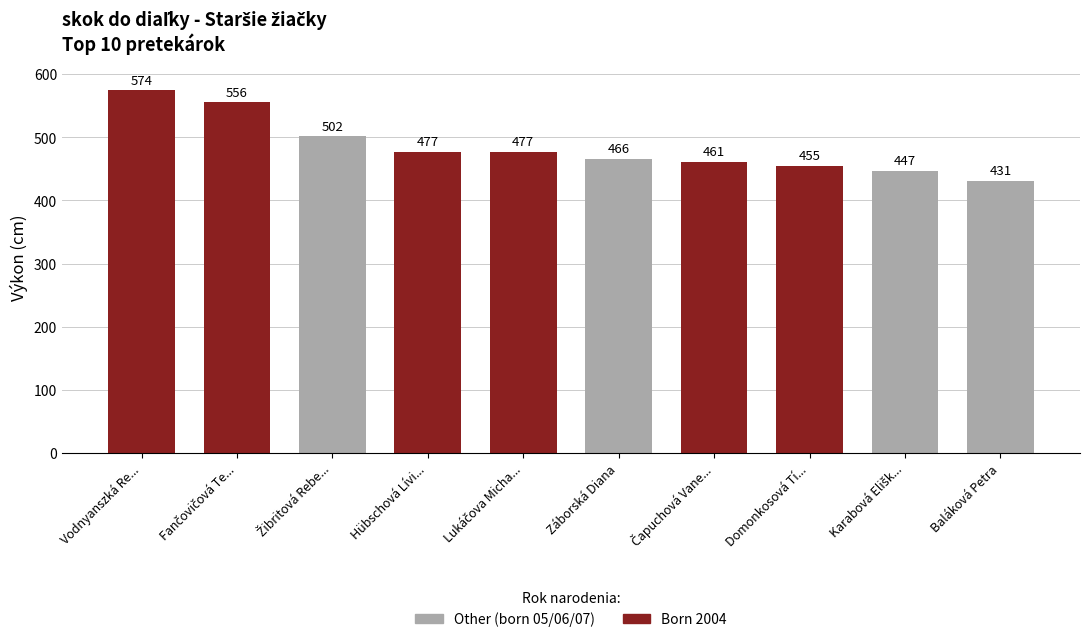

List the labels in order of value, smallest first.

Baláková Petra, Karabová Elišk..., Domonkosová Tí..., Čapuchová Vane..., Záborská Diana, Hübschová Lívi..., Lukáčova Micha..., Žibritová Rebe..., Fančovičová Te..., Vodnyanszká Re...